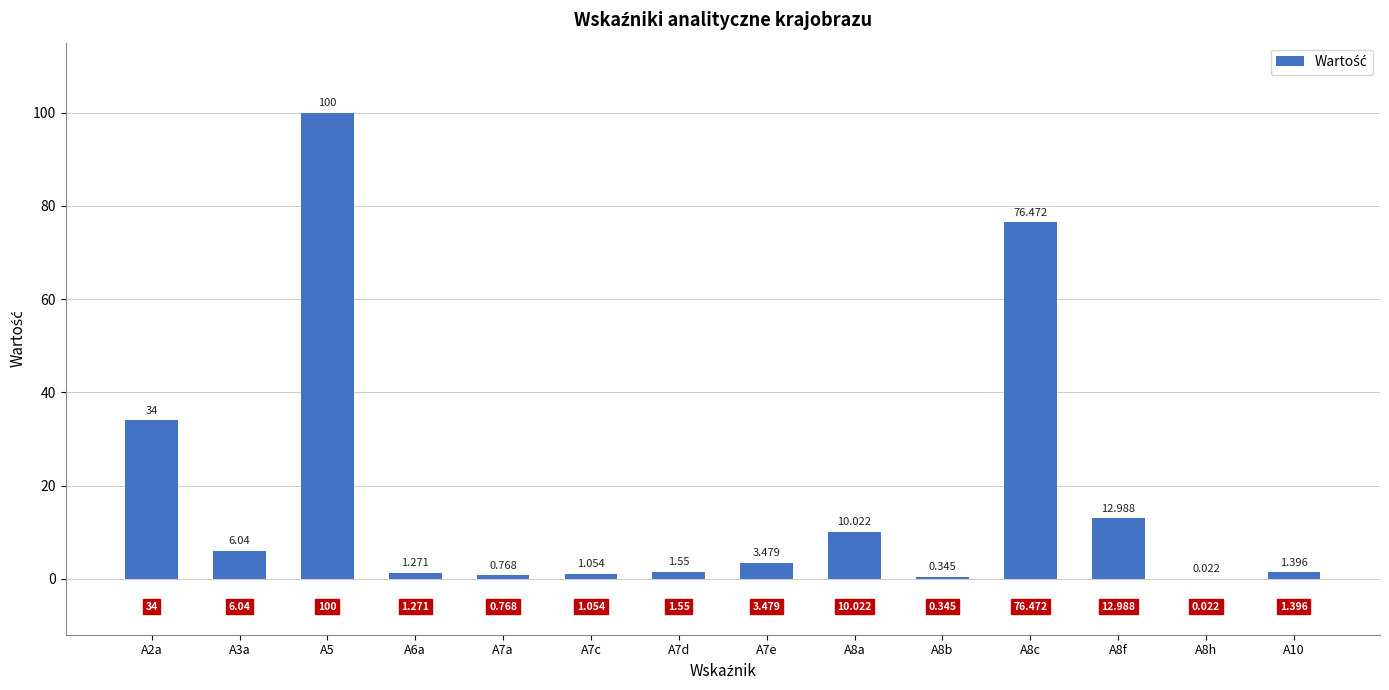

Which has a higher value, A8a or A7a?

A8a